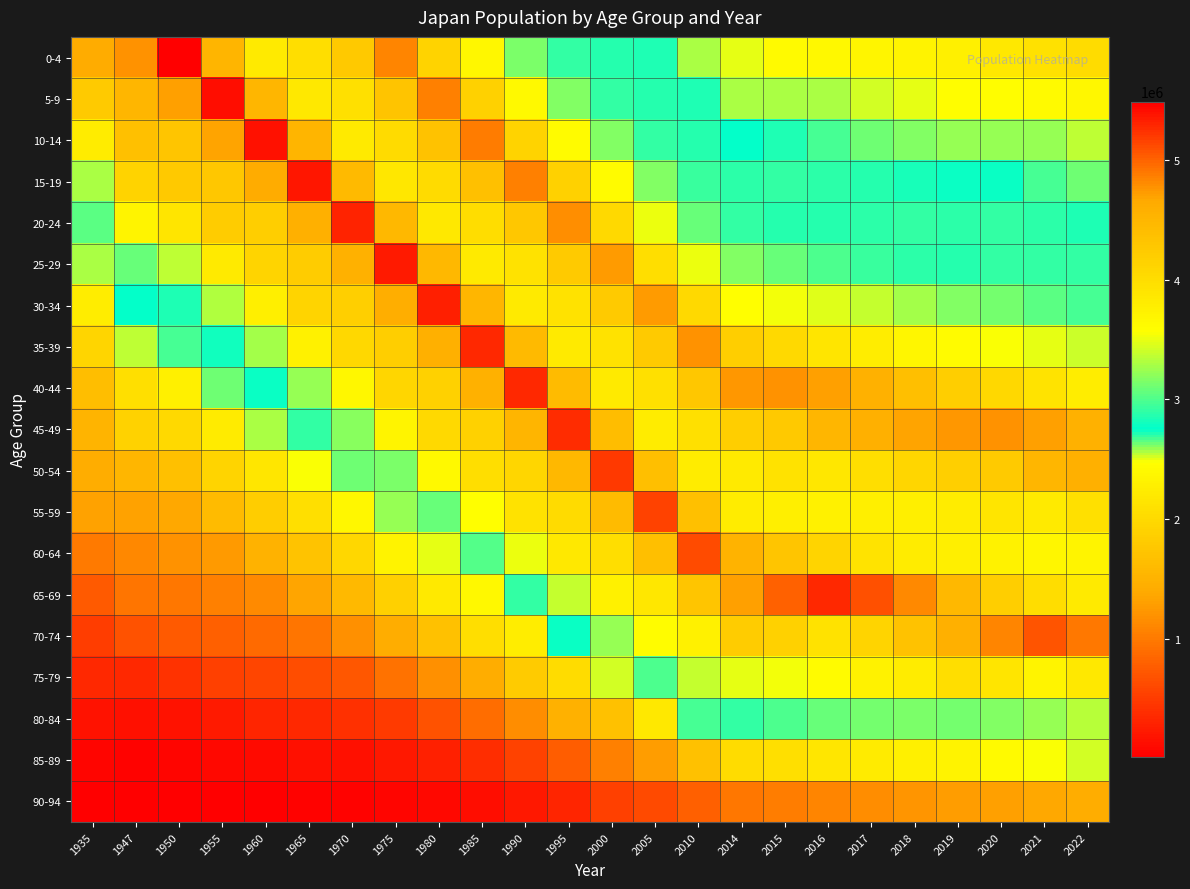

How many categories are shown in the chart?

24